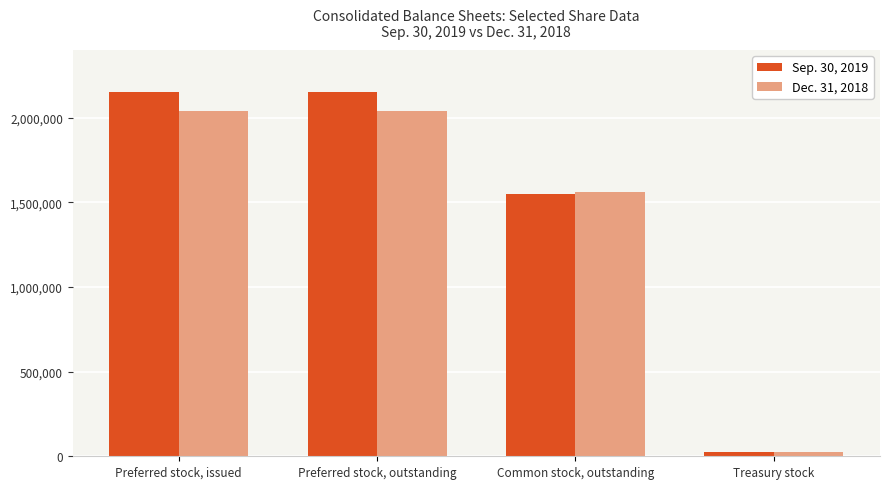

What is the lowest value of the Dec. 31, 2018 series?

25368